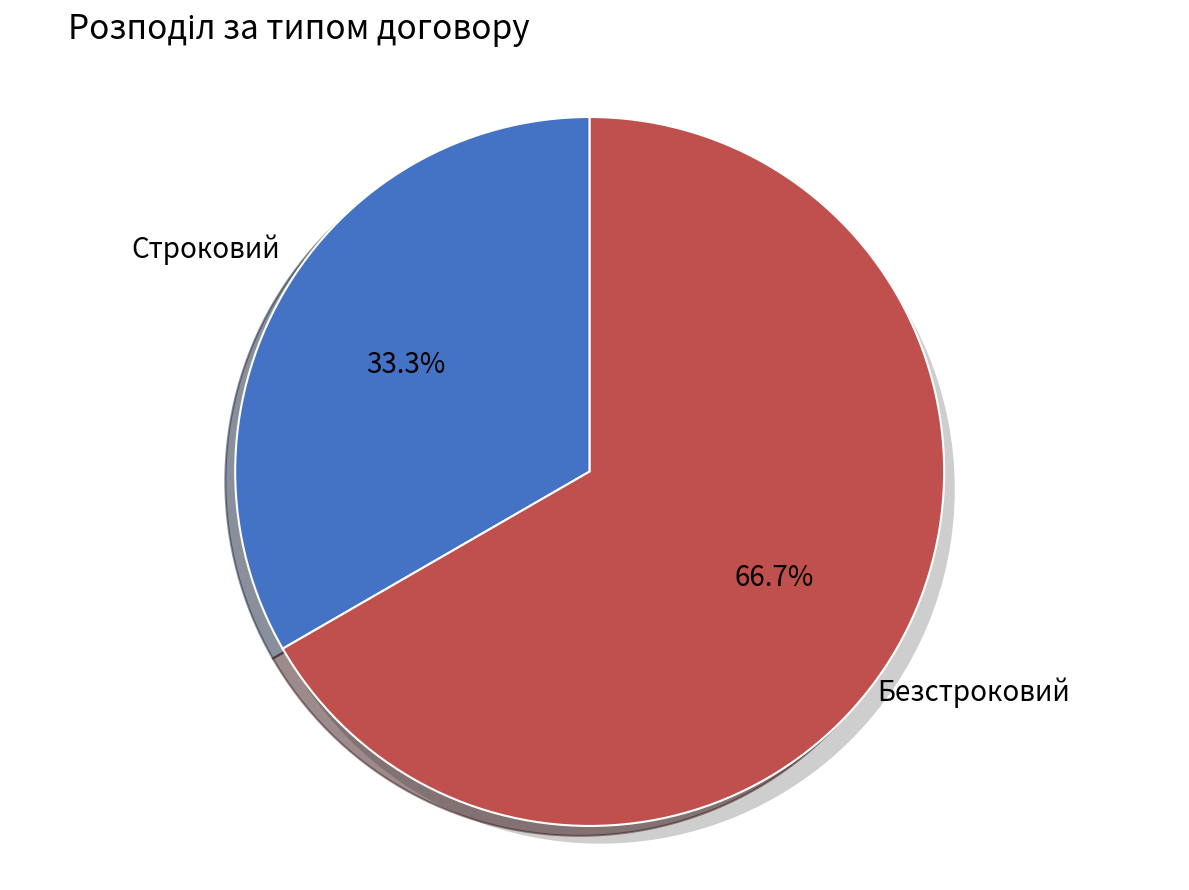

Does any single category account for the majority?

Yes